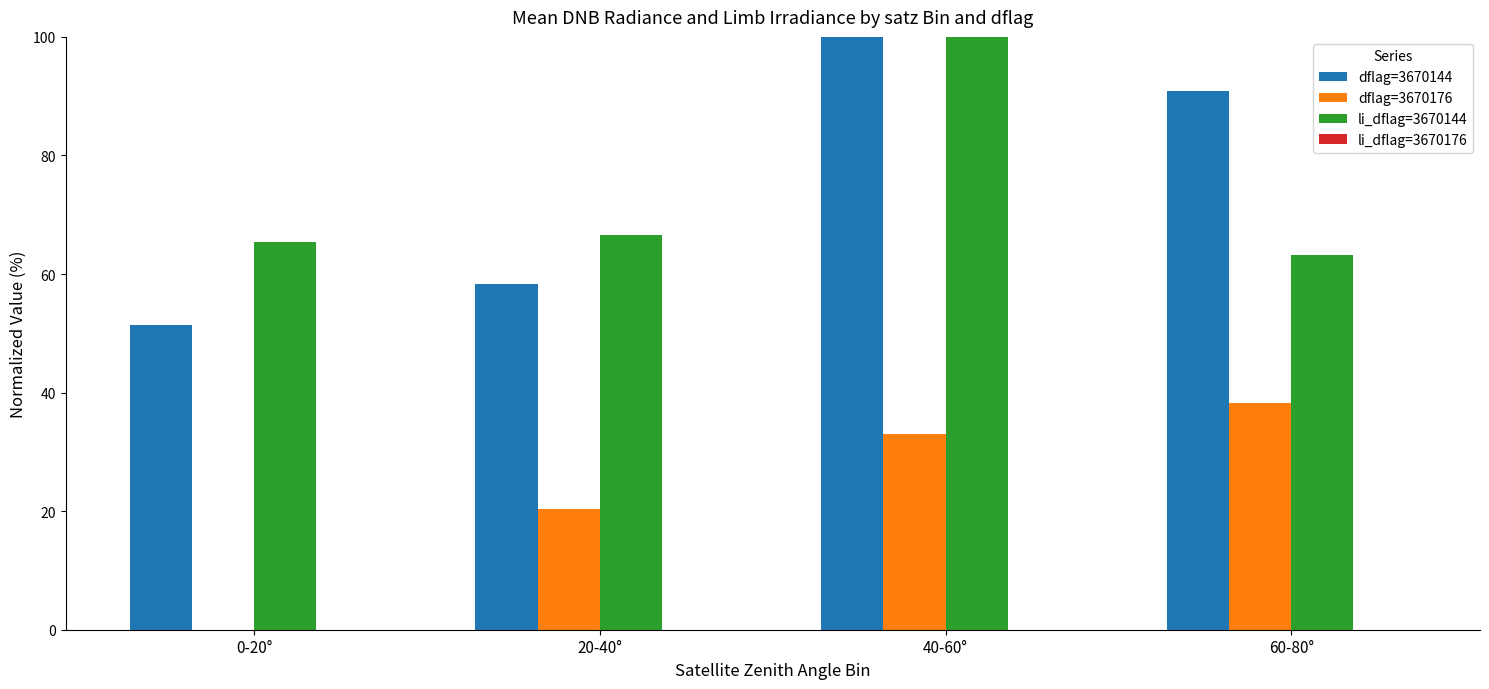

Between 20-40° and 60-80°, which series saw the biggest shift?

dflag=3670144